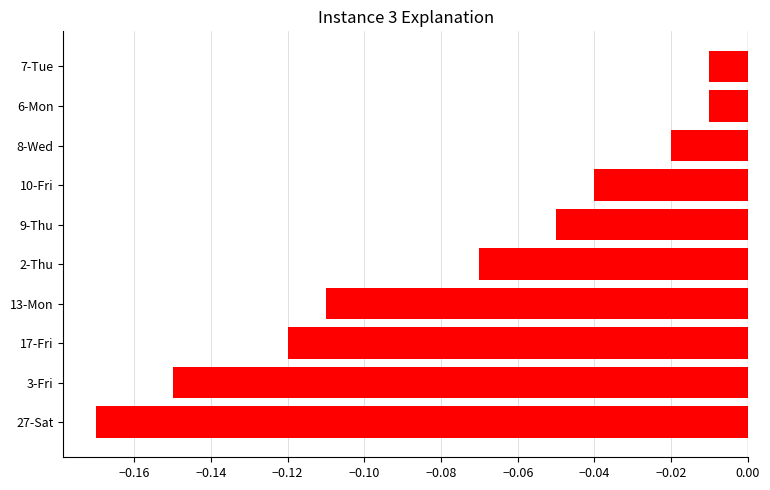

Which has a higher value, 17-Fri or 2-Thu?

2-Thu